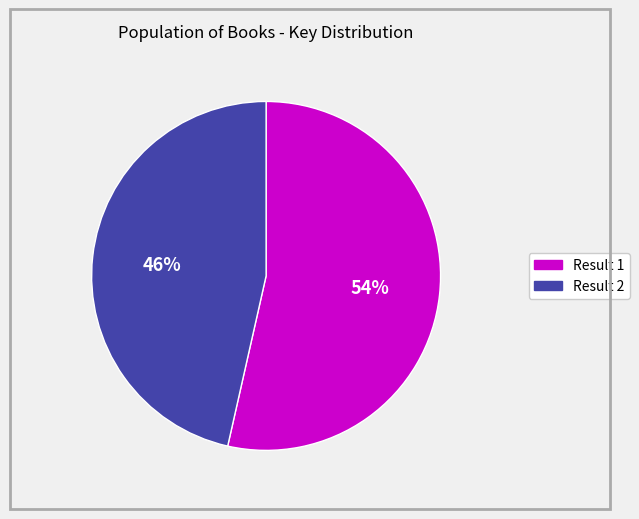

What is the ratio of the value at Result 2 to the value at Result 1?

0.9